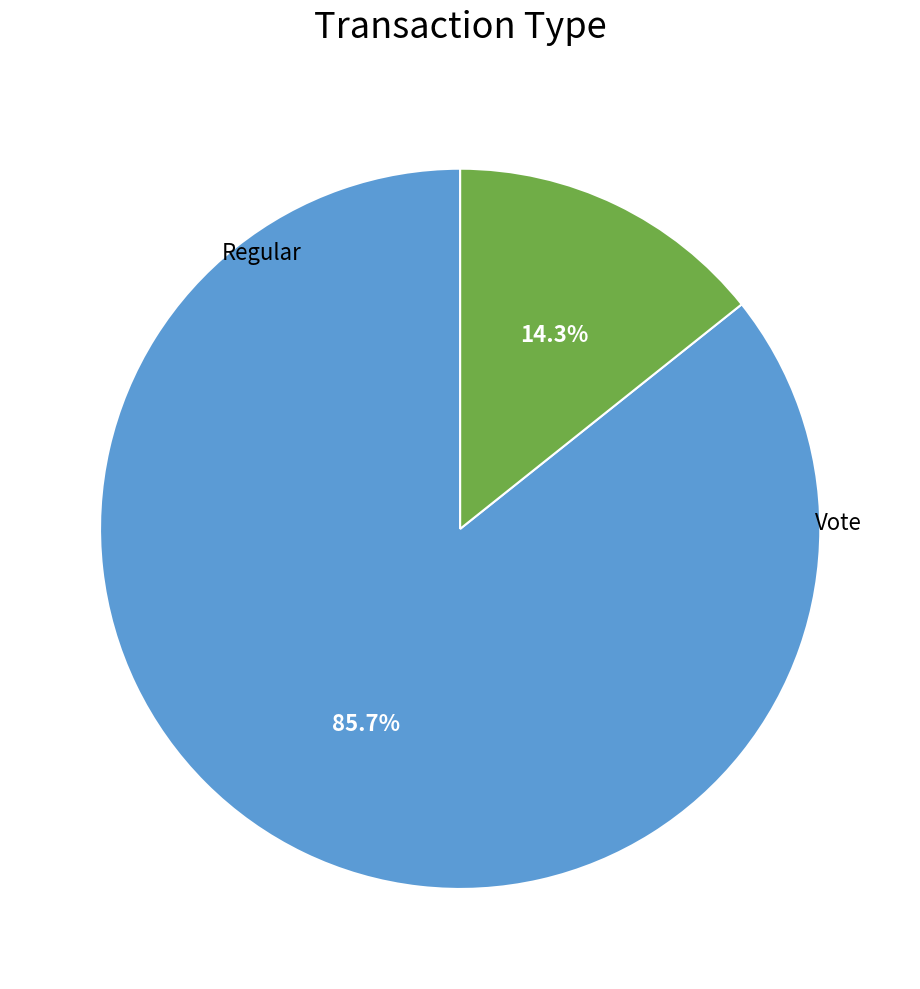

How many slices are in this pie chart?

2